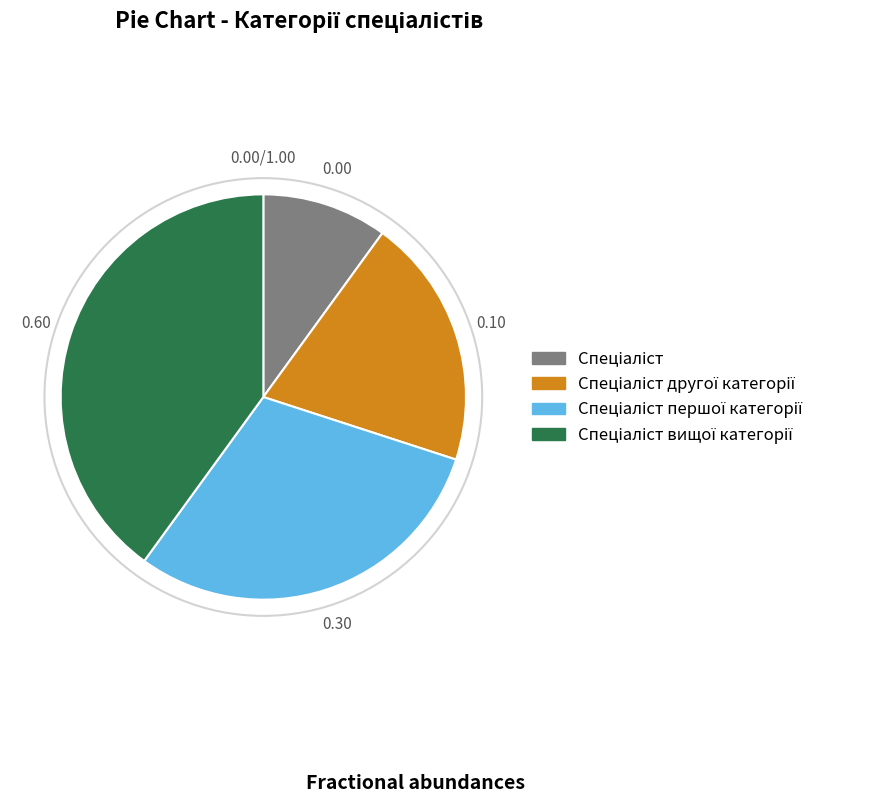

Is there a majority slice in this chart?

No